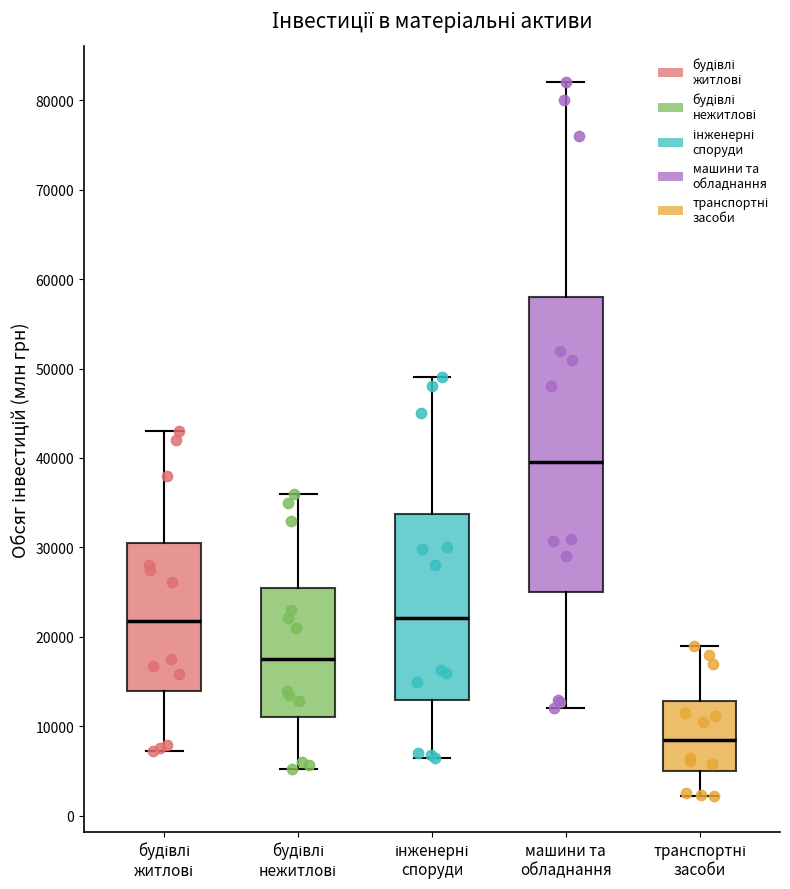

Which box has the highest median line?

машини та обладнання